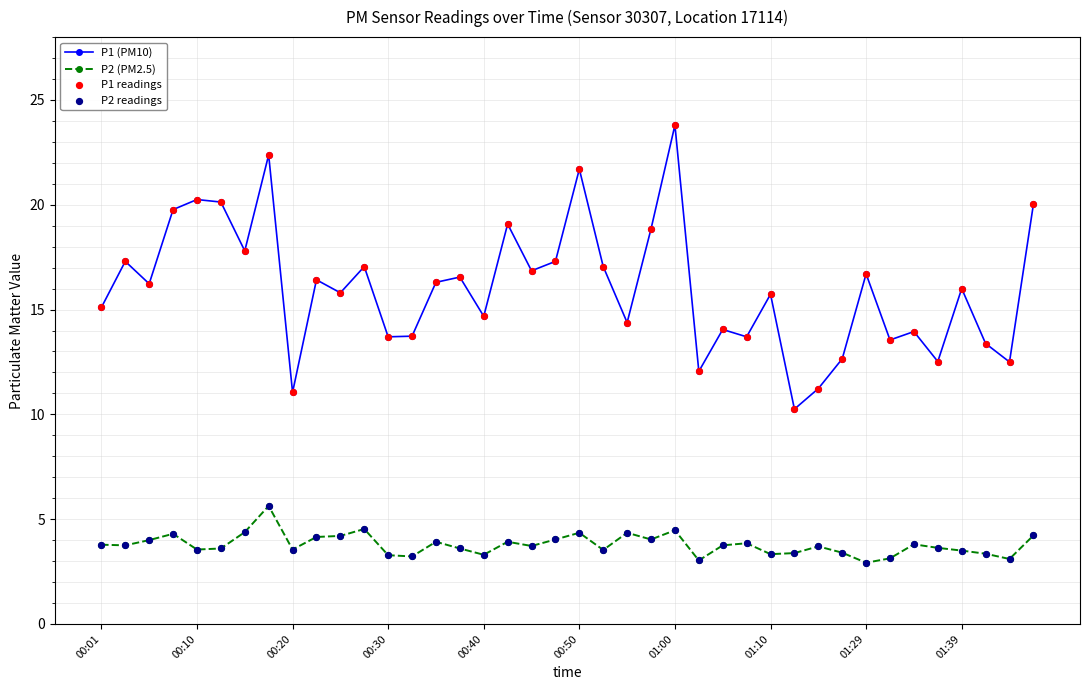

Which series has the largest total across all categories?

P1 (PM10)